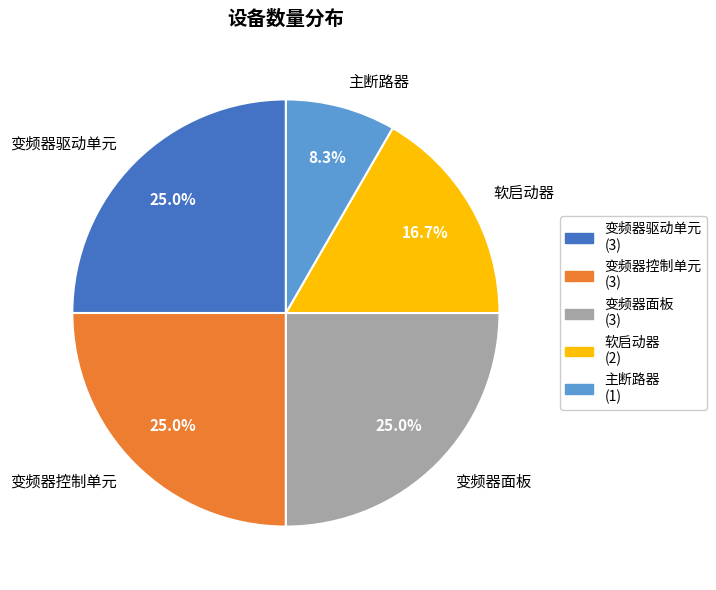

Between 主断路器 and 变频器面板, which is larger?

变频器面板